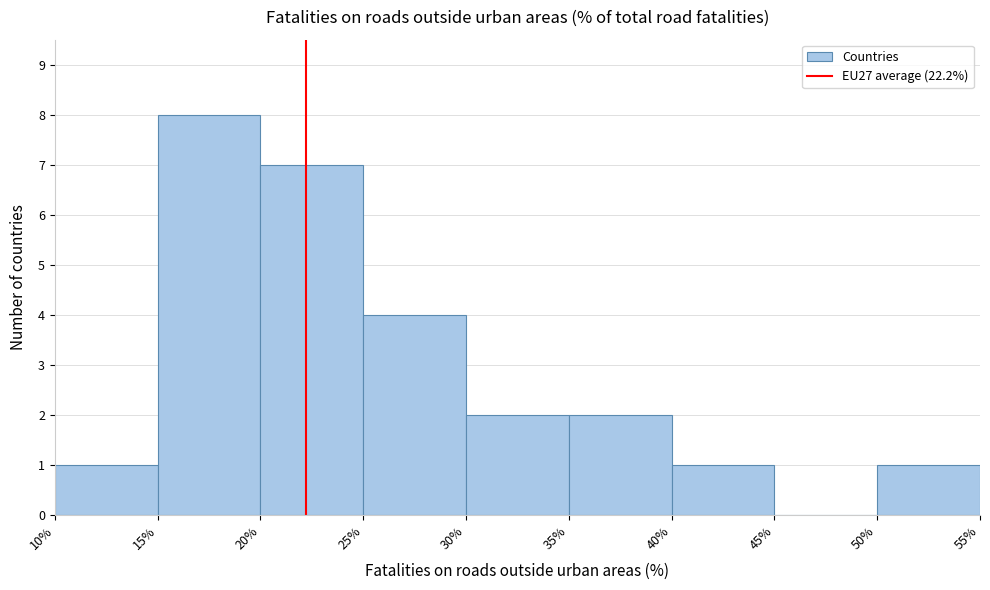

Reading left to right, list every bar in this chart as the range it spans on the x-axis followed by its height. The values are not printed on the chart, so give them approximately, as read against the axis.

10% to 15%: 1
15% to 20%: 8
20% to 25%: 7
25% to 30%: 4
30% to 35%: 2
35% to 40%: 2
40% to 45%: 1
45% to 50%: 0
50% to 55%: 1